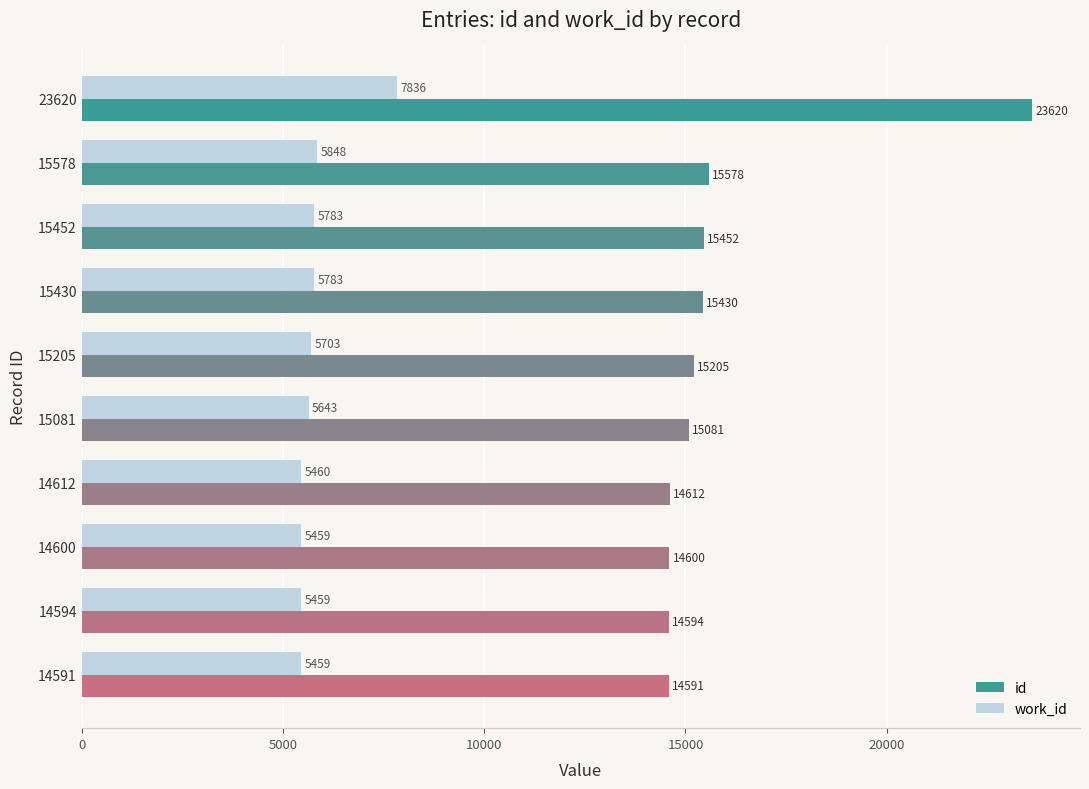

What is the maximum value shown in the chart?

23620